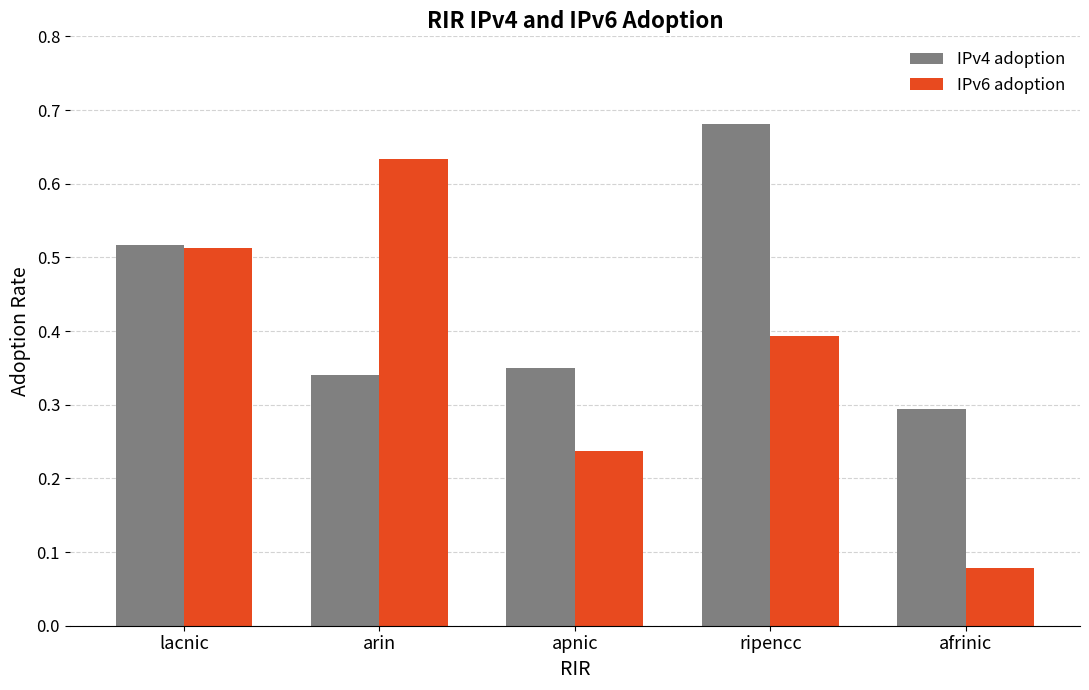

Does the chart contain any negative values?

No